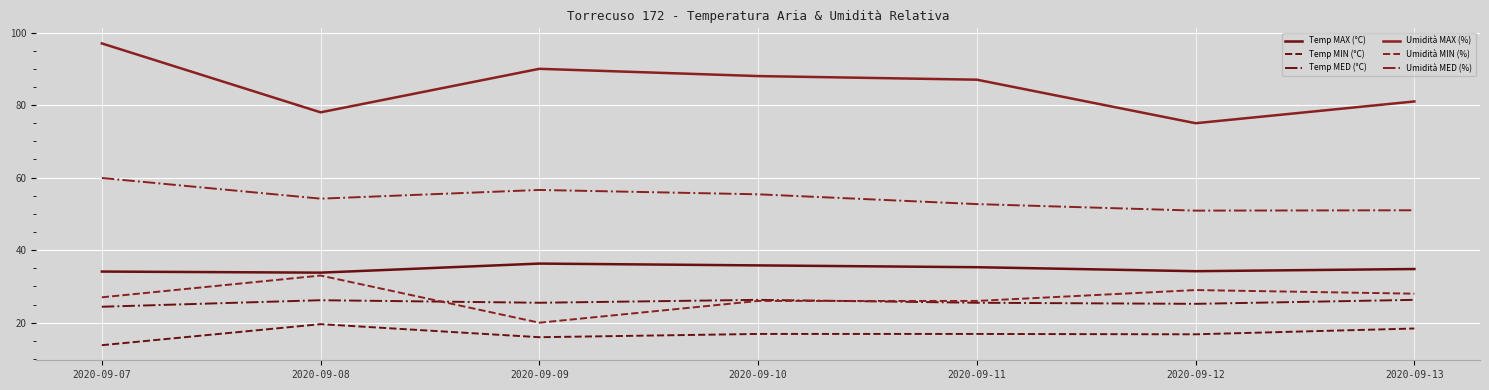

How many lines are shown in the chart?

6